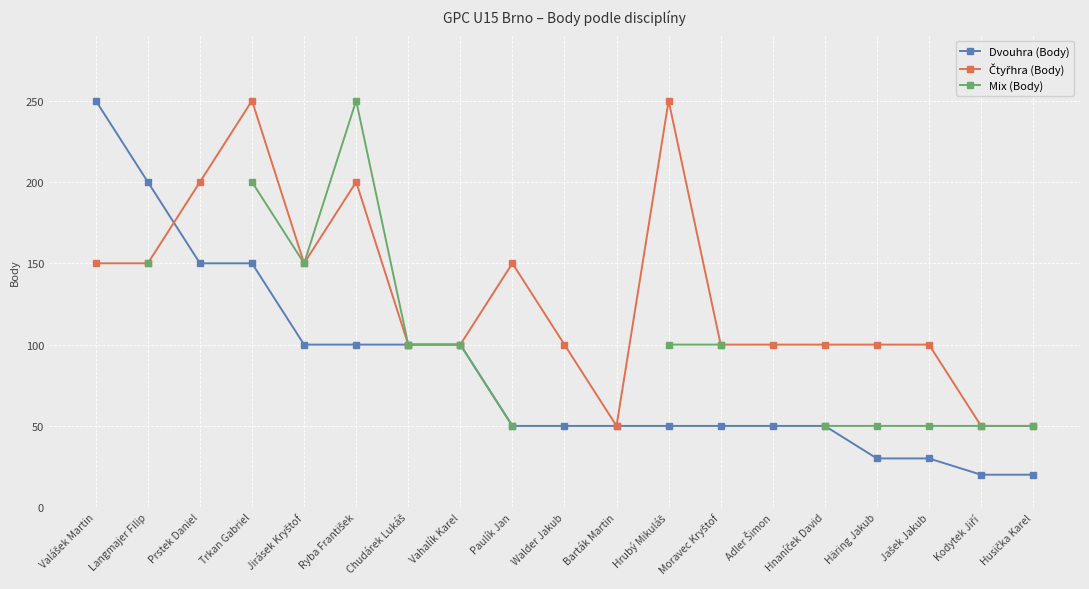

Between Valášek Martin and Kodytek Jiří, which series saw the biggest shift?

Dvouhra (Body)